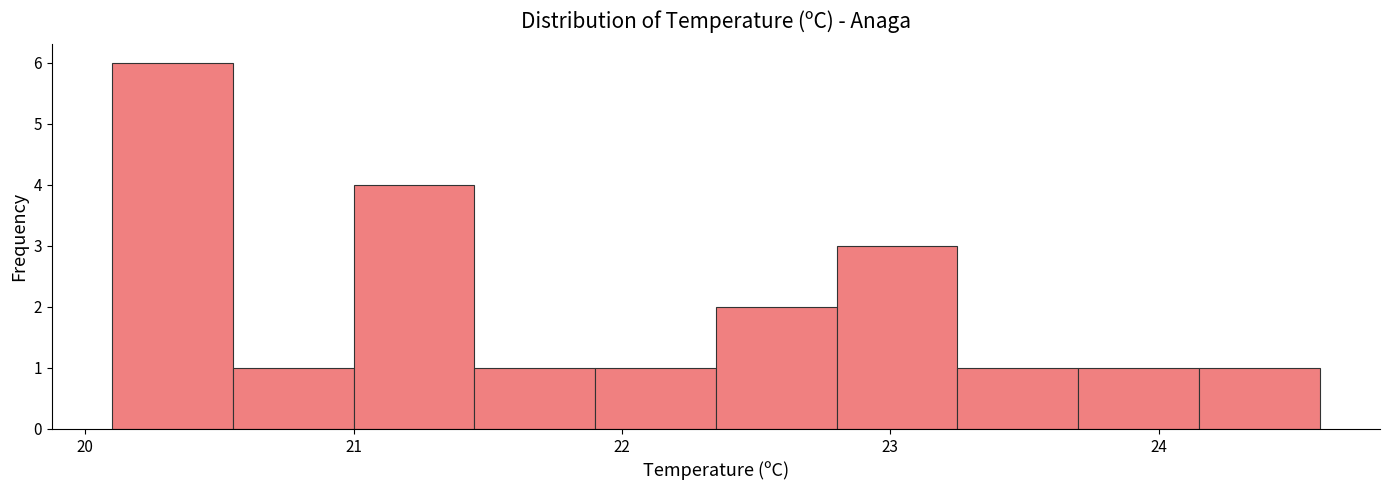

Over which range of the x-axis is the bar tallest?

20.10 to 20.55